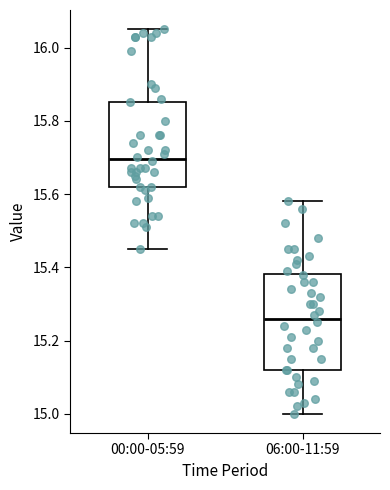

Reading left to right, transcribe this box plot: for each box, give where its median line is, the range the box spans, and where its two whiskers end, as read against the y-axis. The values are not printed on the chart, so give them approximately, as read against the axis.

00:00-05:59: median 15.70, box 15.62 to 15.86, whiskers 15.46 to 16.06
06:00-11:59: median 15.26, box 15.12 to 15.38, whiskers 15.00 to 15.58